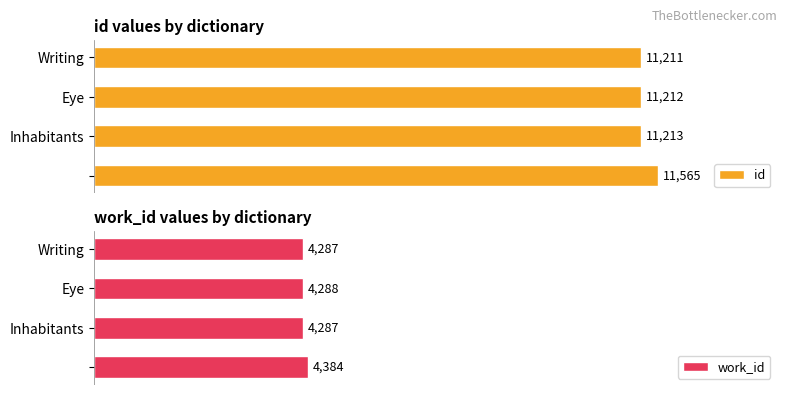

Reading left to right, extract all data points from this chart.

id: 11211	11212	11213	11565
work_id: 4287	4288	4287	4384